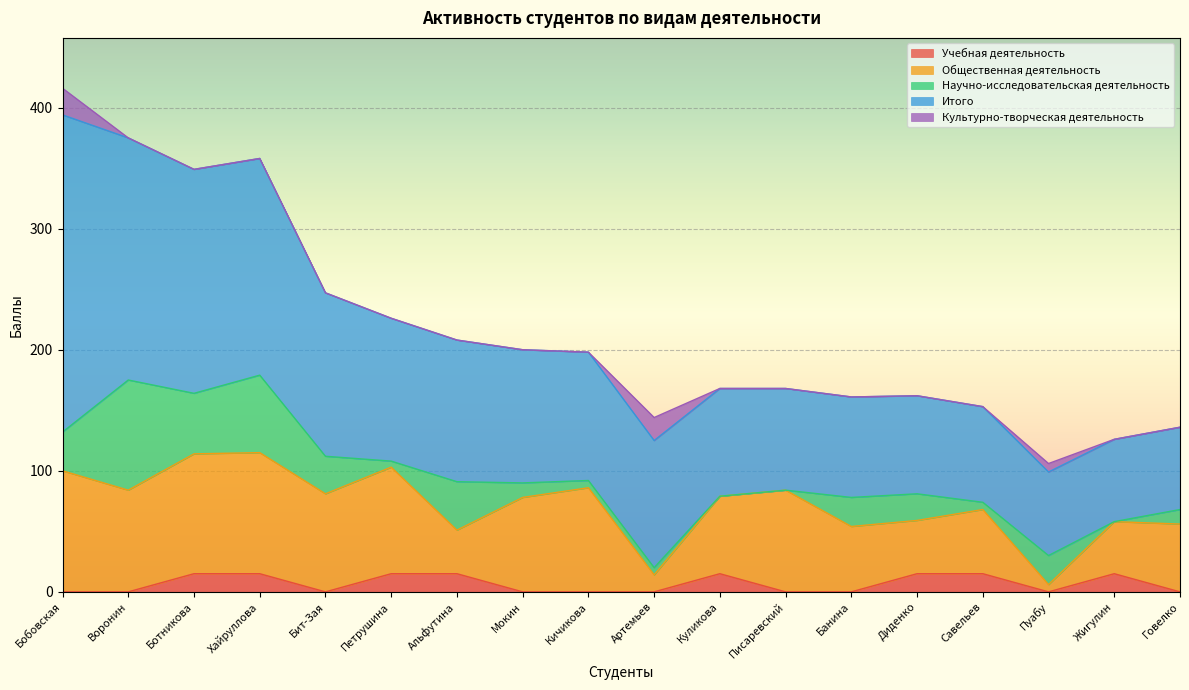

What are all the series names shown in the legend?

Учебная деятельность, Общественная деятельность, Научно-исследовательская деятельность, Итого, Культурно-творческая деятельность